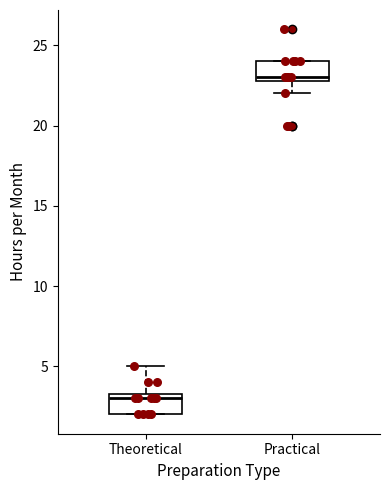

Reading left to right, transcribe this box plot: for each box, give where its median line is, the range the box spans, and where its two whiskers end, as read against the y-axis. The values are not printed on the chart, so give them approximately, as read against the axis.

Theoretical: median 3.0, box 2.0 to 3.5, whiskers 2.0 to 5.0
Practical: median 23.0 (just above the box's lower edge), box 23.0 to 24.0, whiskers 22.0 to 24.0